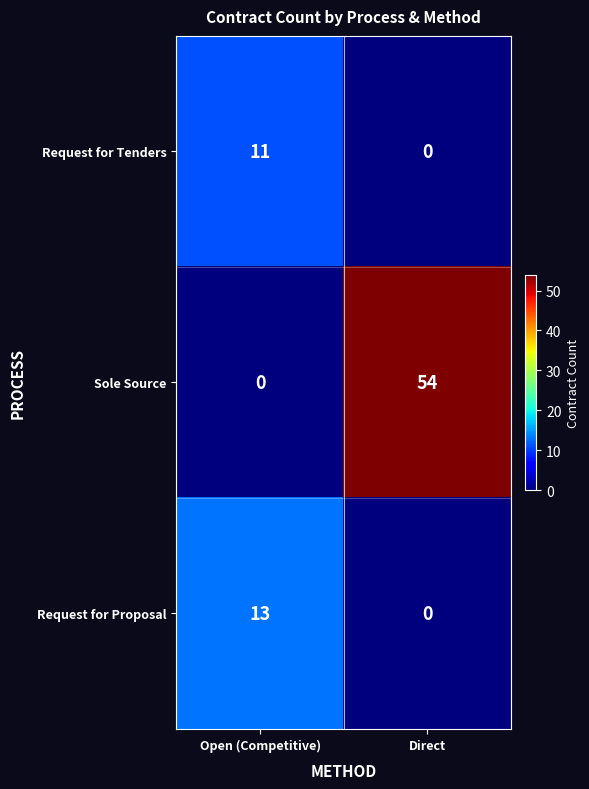

List the series in order of their peak value, lowest first.

Request for Tenders, Request for Proposal, Sole Source